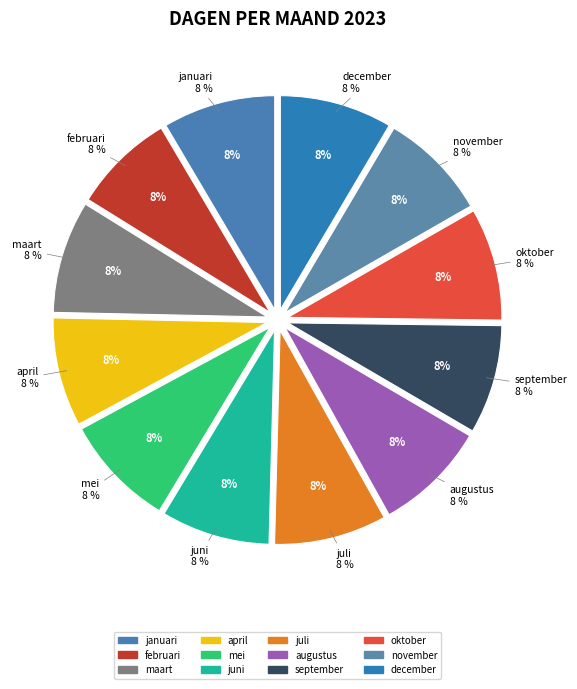

Rank the categories by value from lowest to highest.

juni, september, februari, april, juli, november, maart, mei, augustus, oktober, december, januari